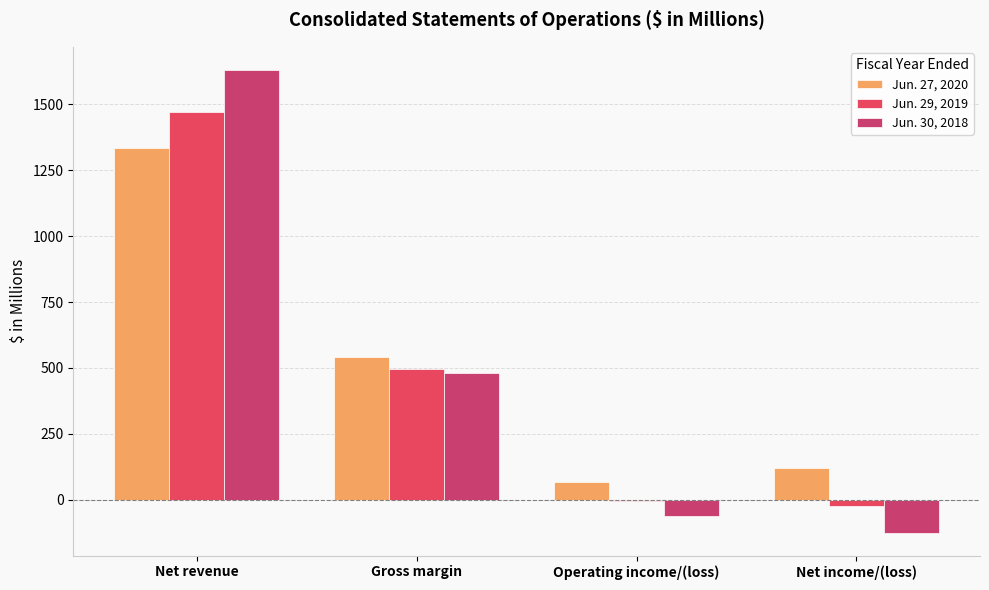

What is the spread (max minus min) of values at Gross margin?

63.0